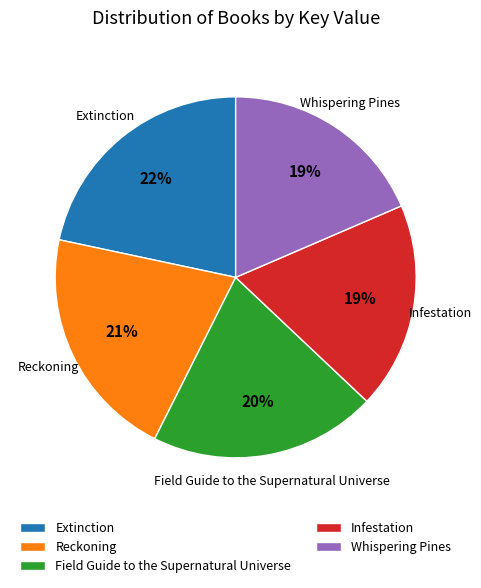

Does Reckoning account for over 50% of the chart?

No